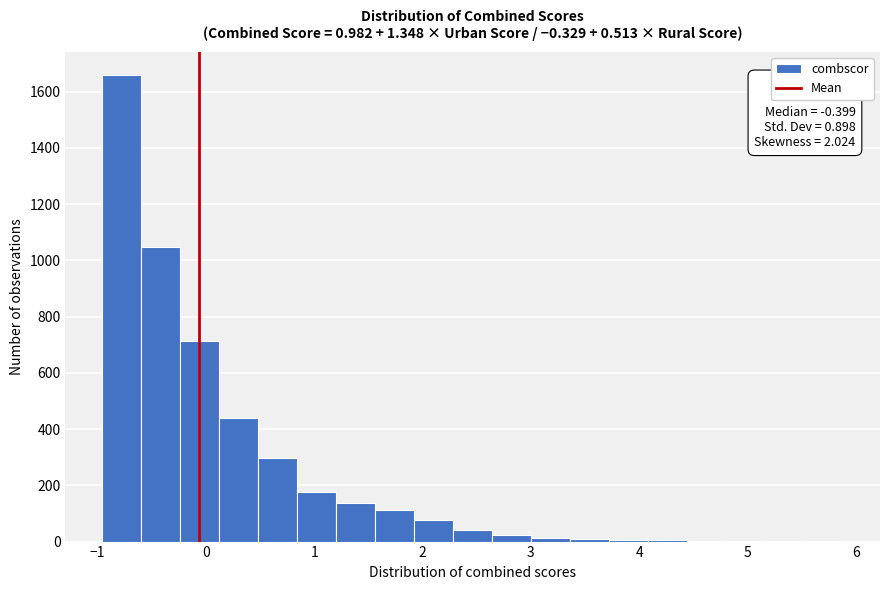

Read against the x-axis, roughly where is the centre of the tallest bar?

-0.8